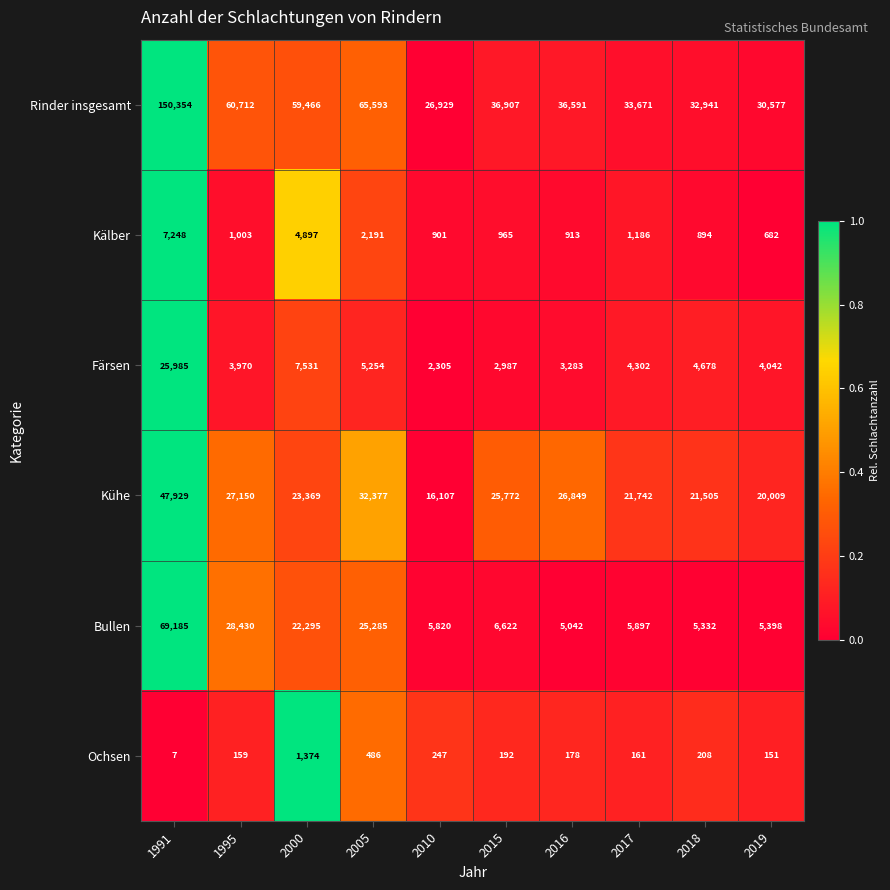

True or false: Kühe has a value of 32377 at 2005.

True